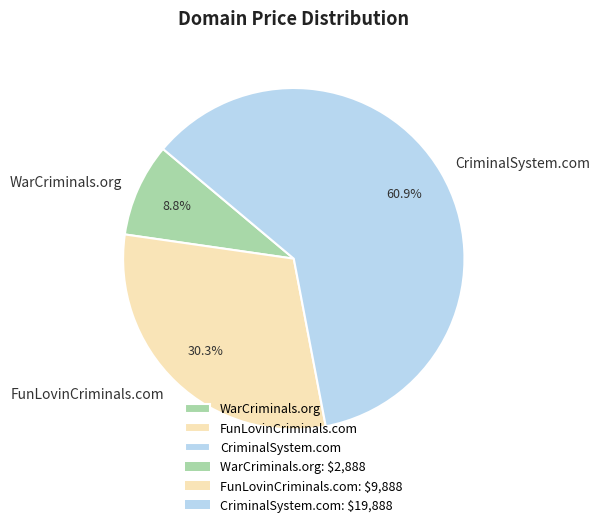

How many slices are in this pie chart?

3